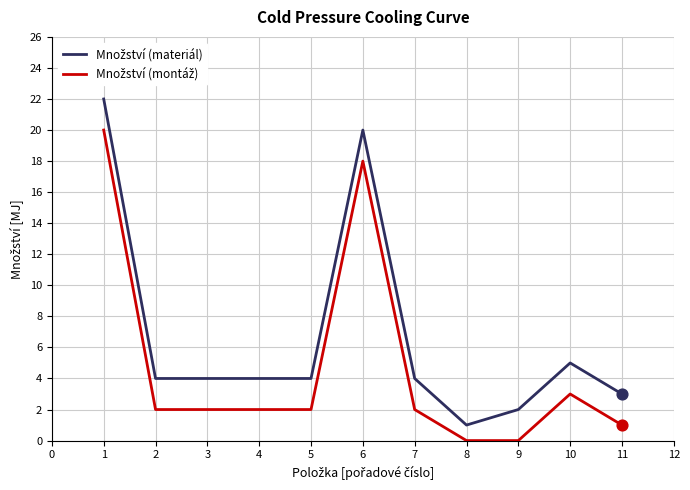

What is the greatest value displayed?

22